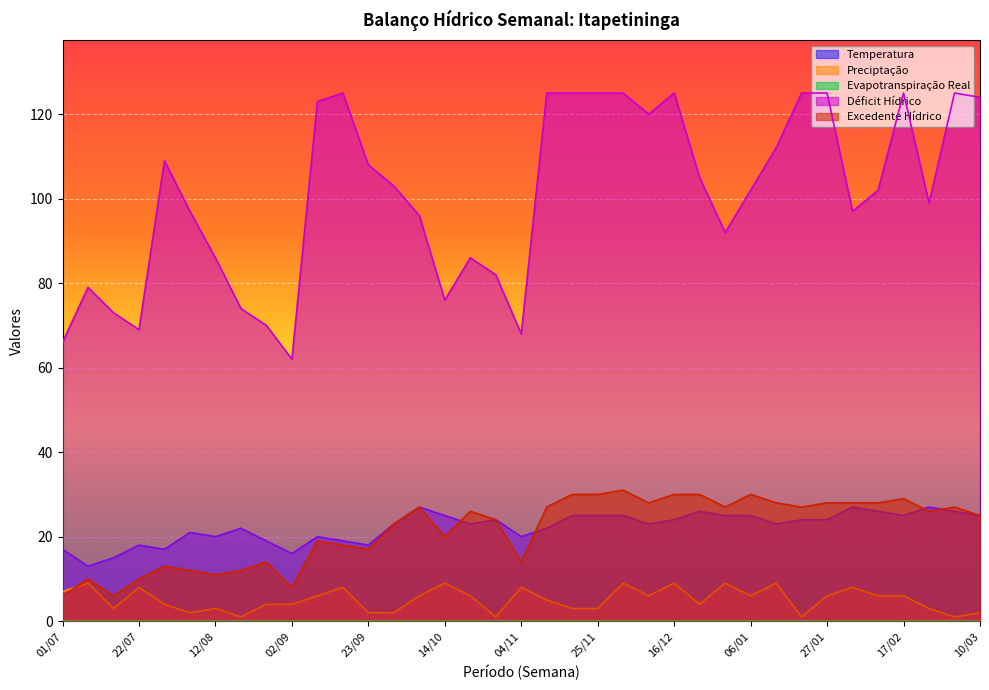

Where does the Excedente Hídrico series first go above 26?

07/10